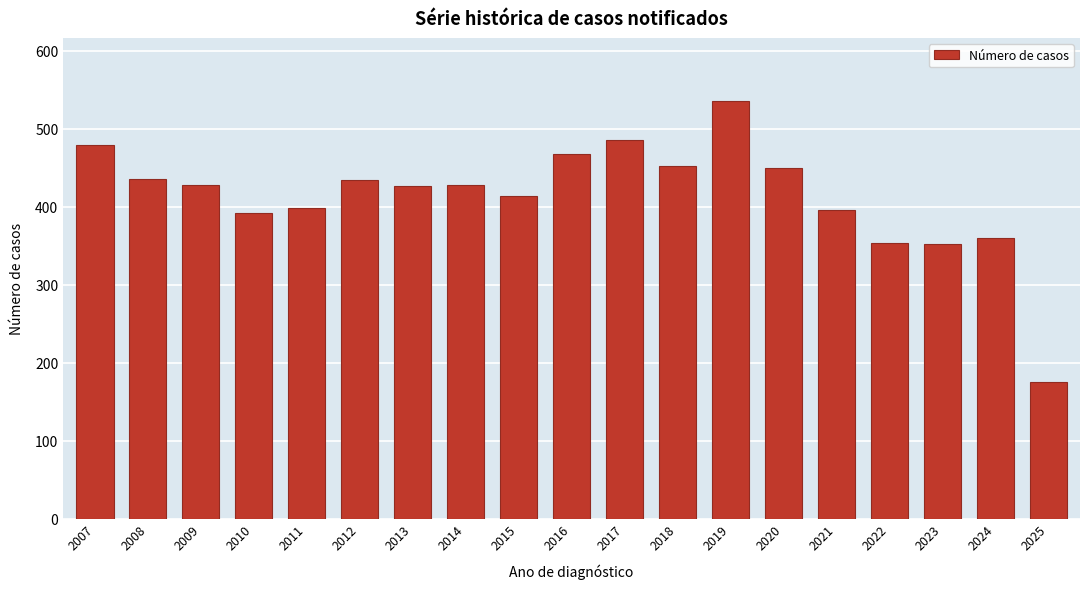

What is the sum of all values?

7862